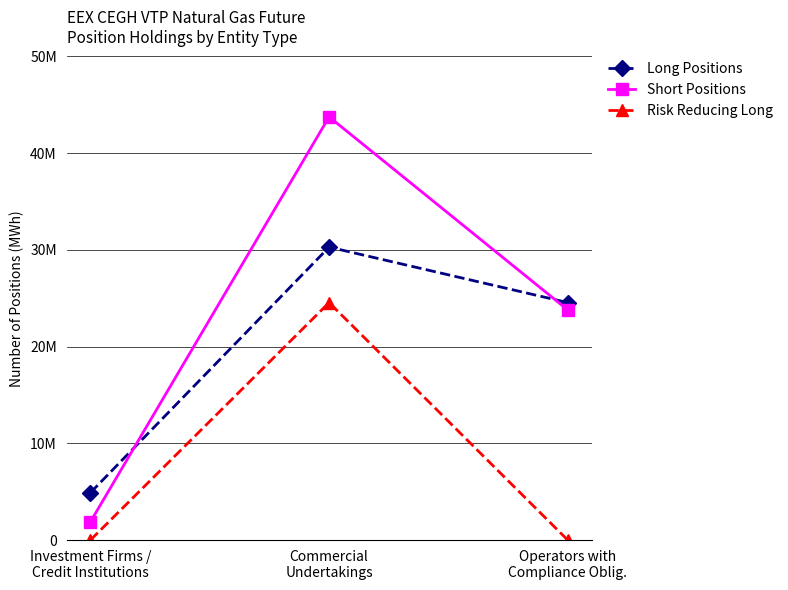

At Investment Firms /
Credit Institutions, list the series in order from largest to smallest.

Long Positions, Short Positions, Risk Reducing Long